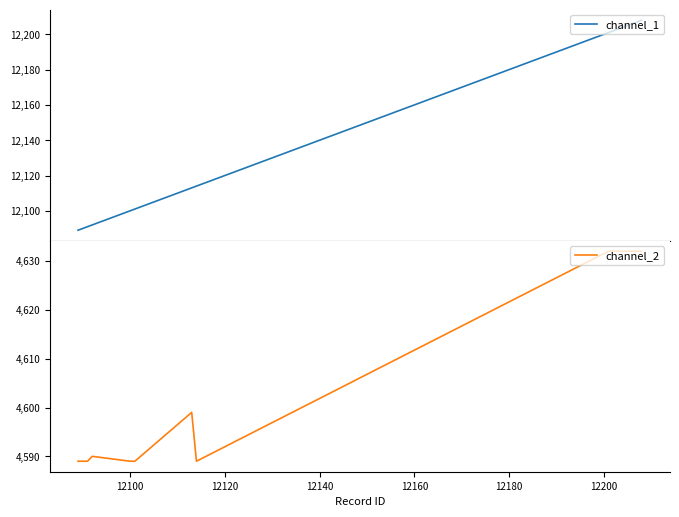

List the series in order of their overall mean, lowest first.

channel_2, channel_1